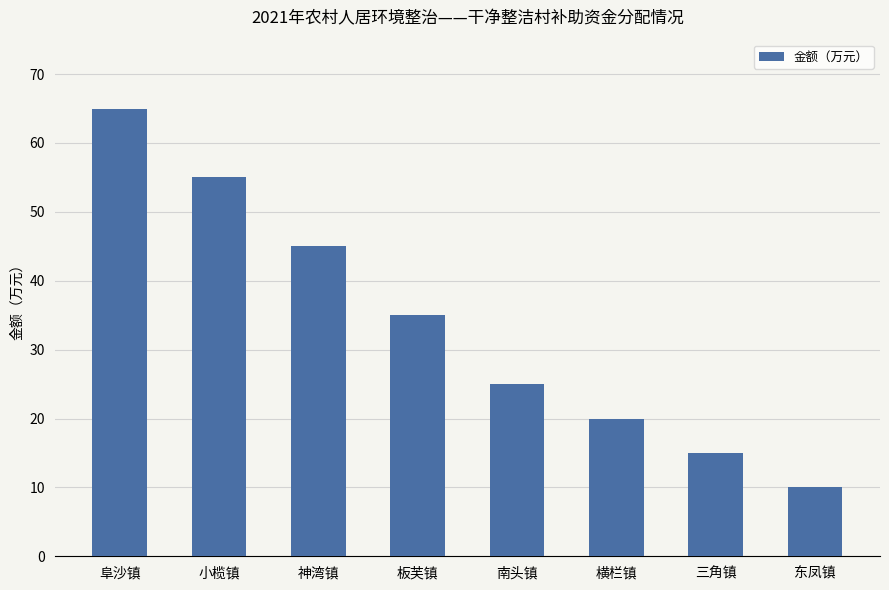

At which label is the value closest to 37?

板芙镇